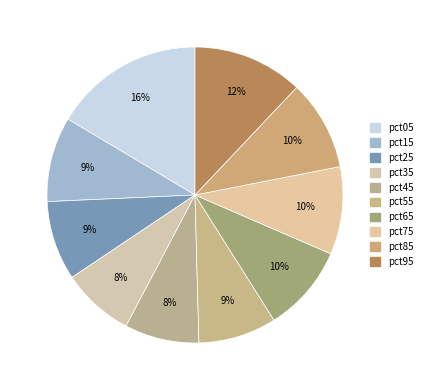

What percentage is the pct05 slice, to the nearest percent?

16%